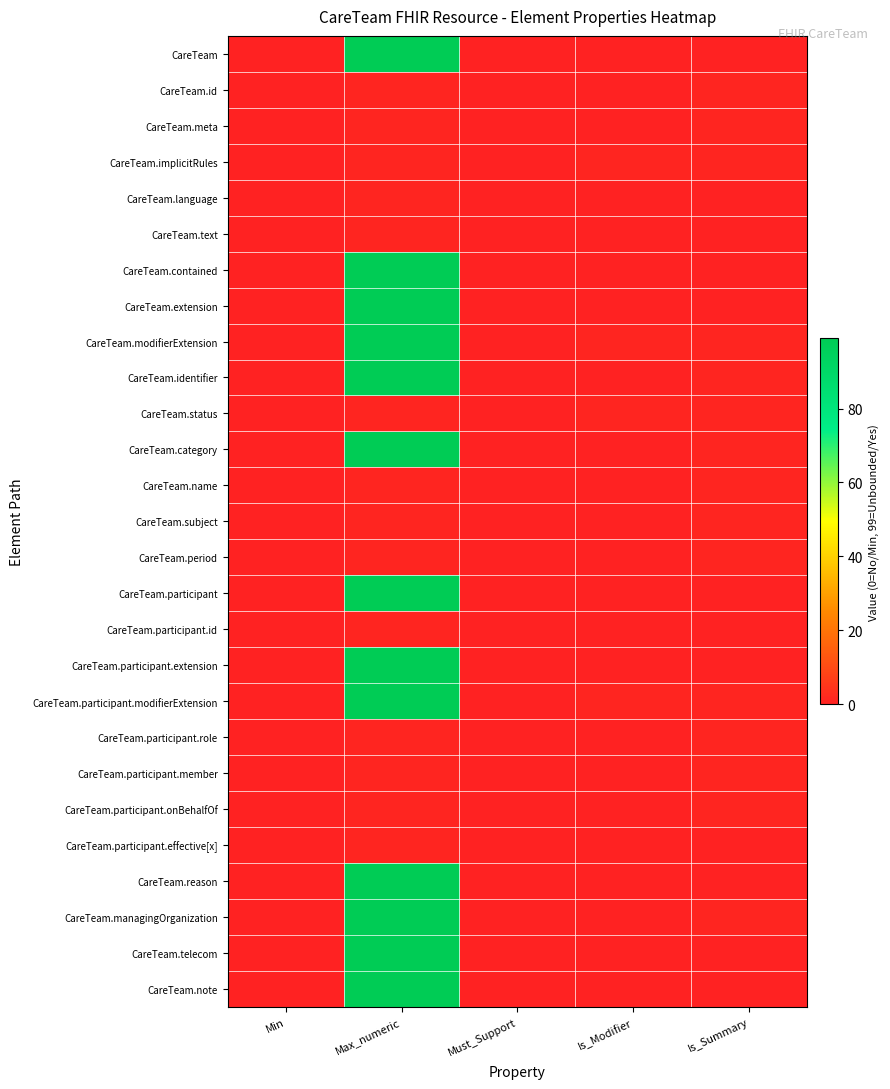

Reading left to right, what are all the values shown in this chart?

CareTeam: Min=0	Max_numeric=99	Must_Support=0	Is_Modifier=0	Is_Summary=0
CareTeam.id: Min=0	Max_numeric=1	Must_Support=0	Is_Modifier=0	Is_Summary=1
CareTeam.meta: Min=0	Max_numeric=1	Must_Support=0	Is_Modifier=0	Is_Summary=1
CareTeam.implicitRules: Min=0	Max_numeric=1	Must_Support=0	Is_Modifier=1	Is_Summary=1
CareTeam.language: Min=0	Max_numeric=1	Must_Support=0	Is_Modifier=0	Is_Summary=0
CareTeam.text: Min=0	Max_numeric=1	Must_Support=0	Is_Modifier=0	Is_Summary=0
CareTeam.contained: Min=0	Max_numeric=99	Must_Support=0	Is_Modifier=0	Is_Summary=0
CareTeam.extension: Min=0	Max_numeric=99	Must_Support=0	Is_Modifier=0	Is_Summary=0
CareTeam.modifierExtension: Min=0	Max_numeric=99	Must_Support=0	Is_Modifier=1	Is_Summary=1
CareTeam.identifier: Min=0	Max_numeric=99	Must_Support=0	Is_Modifier=0	Is_Summary=1
CareTeam.status: Min=0	Max_numeric=1	Must_Support=0	Is_Modifier=1	Is_Summary=1
CareTeam.category: Min=0	Max_numeric=99	Must_Support=0	Is_Modifier=0	Is_Summary=1
CareTeam.name: Min=0	Max_numeric=1	Must_Support=0	Is_Modifier=0	Is_Summary=1
CareTeam.subject: Min=0	Max_numeric=1	Must_Support=0	Is_Modifier=0	Is_Summary=1
CareTeam.period: Min=0	Max_numeric=1	Must_Support=0	Is_Modifier=0	Is_Summary=1
CareTeam.participant: Min=0	Max_numeric=99	Must_Support=0	Is_Modifier=0	Is_Summary=0
CareTeam.participant.id: Min=0	Max_numeric=1	Must_Support=0	Is_Modifier=0	Is_Summary=0
CareTeam.participant.extension: Min=0	Max_numeric=99	Must_Support=0	Is_Modifier=0	Is_Summary=0
CareTeam.participant.modifierExtension: Min=0	Max_numeric=99	Must_Support=0	Is_Modifier=1	Is_Summary=1
CareTeam.participant.role: Min=0	Max_numeric=1	Must_Support=0	Is_Modifier=0	Is_Summary=1
CareTeam.participant.member: Min=0	Max_numeric=1	Must_Support=0	Is_Modifier=0	Is_Summary=1
CareTeam.participant.onBehalfOf: Min=0	Max_numeric=1	Must_Support=0	Is_Modifier=0	Is_Summary=1
CareTeam.participant.effective[x]: Min=0	Max_numeric=1	Must_Support=0	Is_Modifier=0	Is_Summary=0
CareTeam.reason: Min=0	Max_numeric=99	Must_Support=0	Is_Modifier=0	Is_Summary=0
CareTeam.managingOrganization: Min=0	Max_numeric=99	Must_Support=0	Is_Modifier=0	Is_Summary=1
CareTeam.telecom: Min=0	Max_numeric=99	Must_Support=0	Is_Modifier=0	Is_Summary=0
CareTeam.note: Min=0	Max_numeric=99	Must_Support=0	Is_Modifier=0	Is_Summary=0